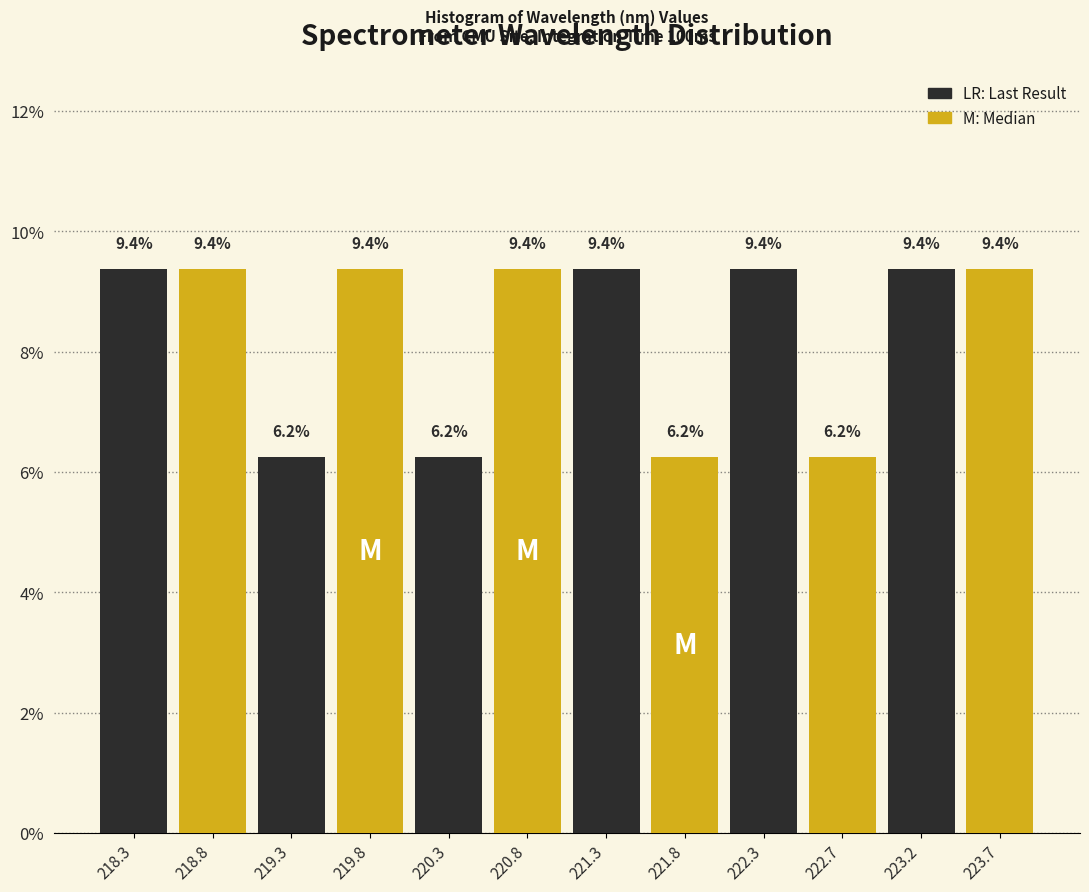

What is the total value across all series at 219.3?

15.6